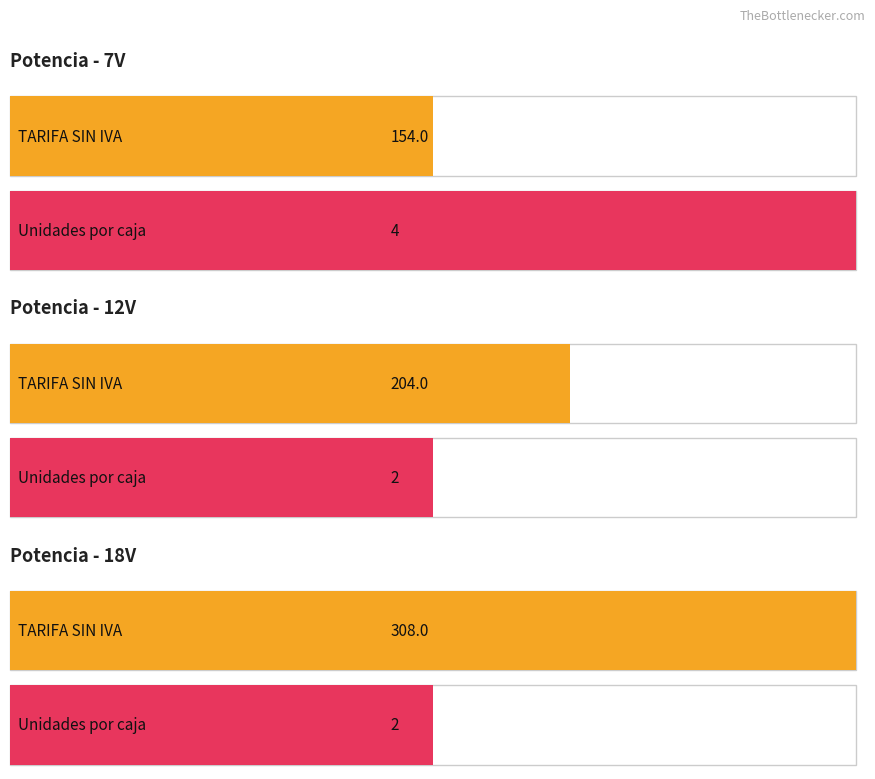

How many values exceed 204?

1